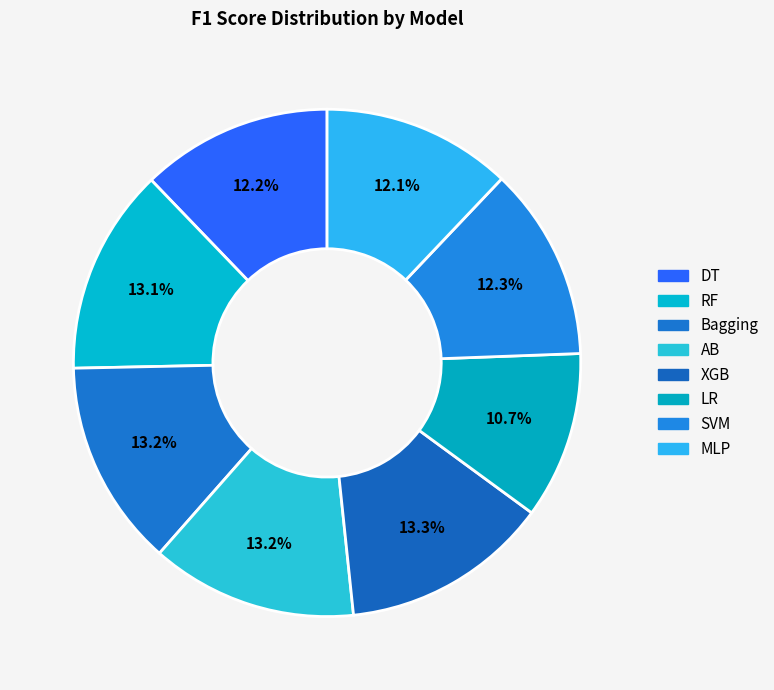

Count the number of slices in the pie.

8